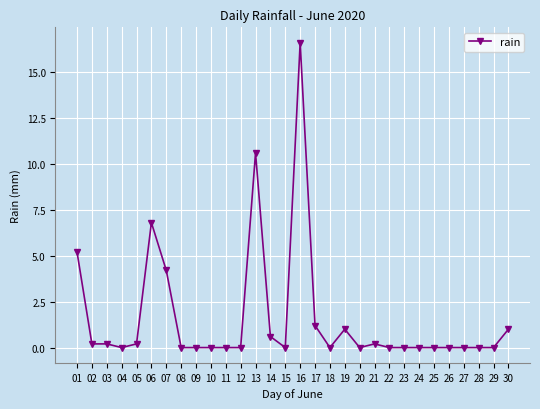

Where is the data nearest to the value 8?

06